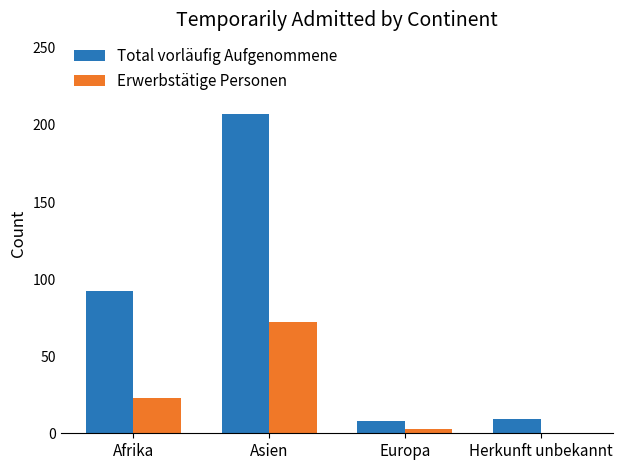

What value does the Erwerbstätige Personen series have at Afrika?

23